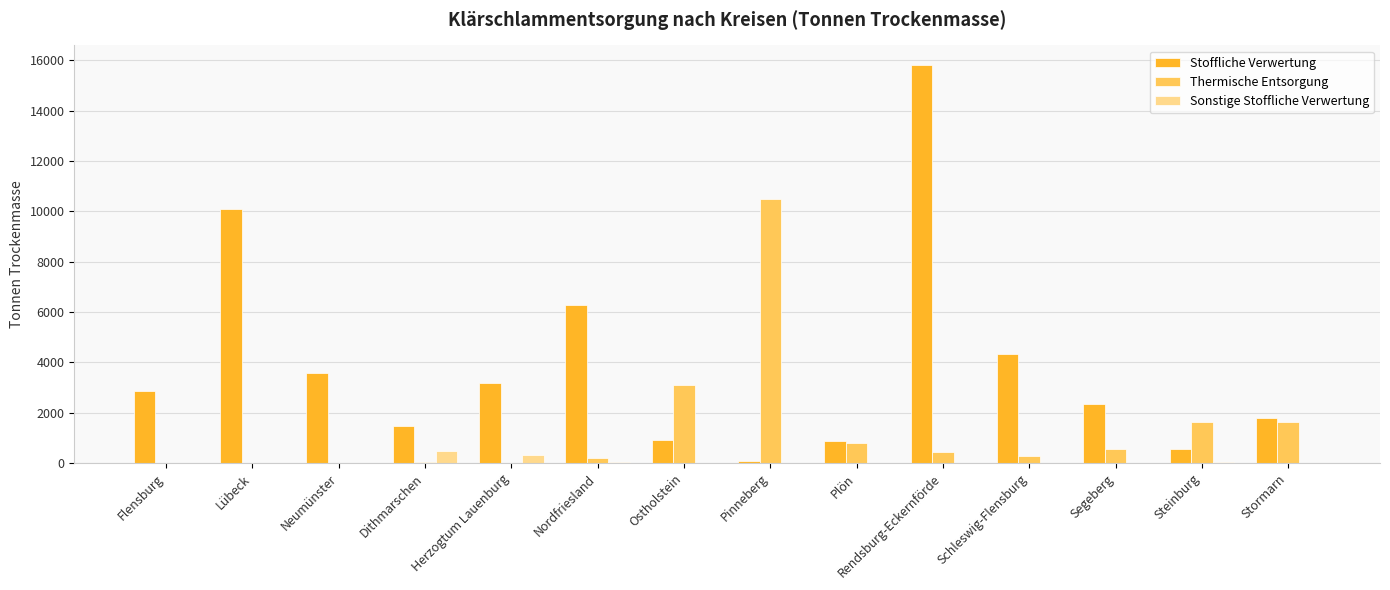

The Stoffliche Verwertung series shows 1450 at Herzogtum Lauenburg. True or false?

False